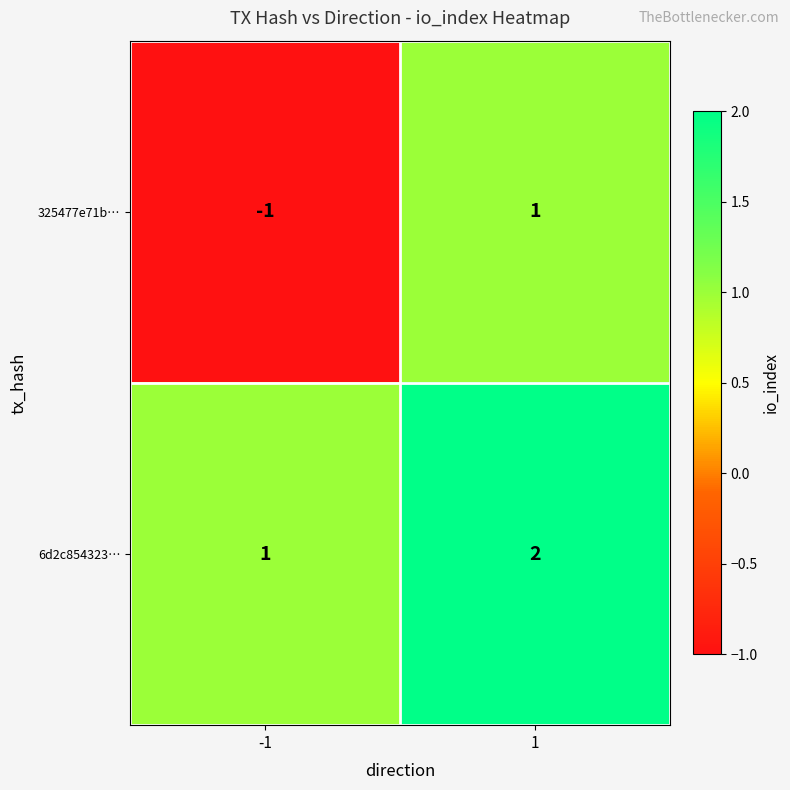

Which series has the largest total across all categories?

6d2c854323…